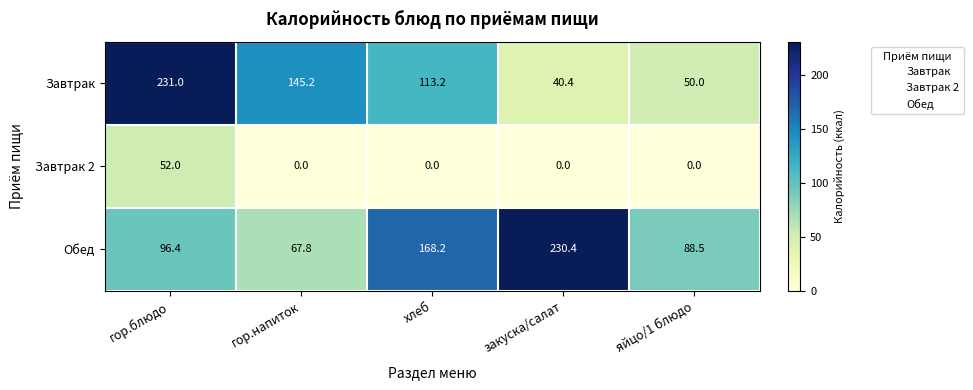

List the series in order of their peak value, lowest first.

Завтрак 2, Обед, Завтрак